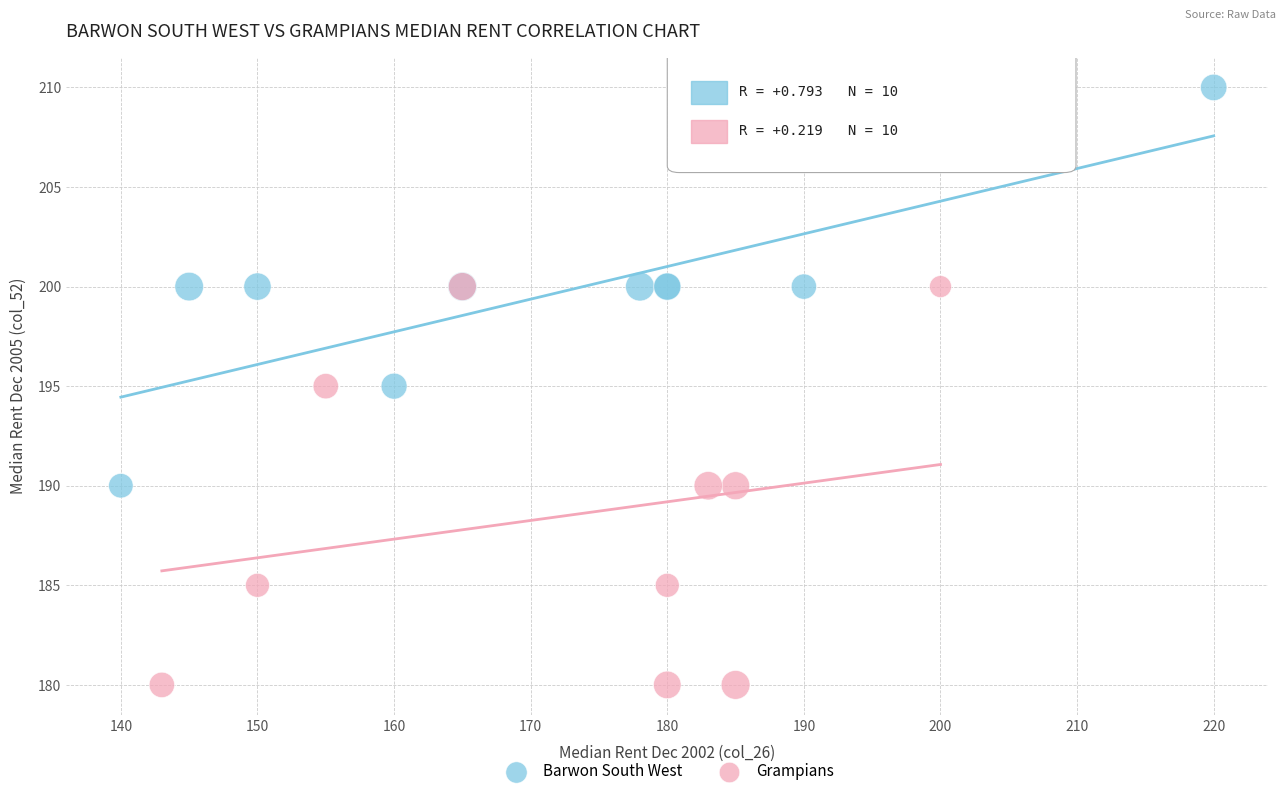

What are all the series names shown in the legend?

Barwon South West, Grampians